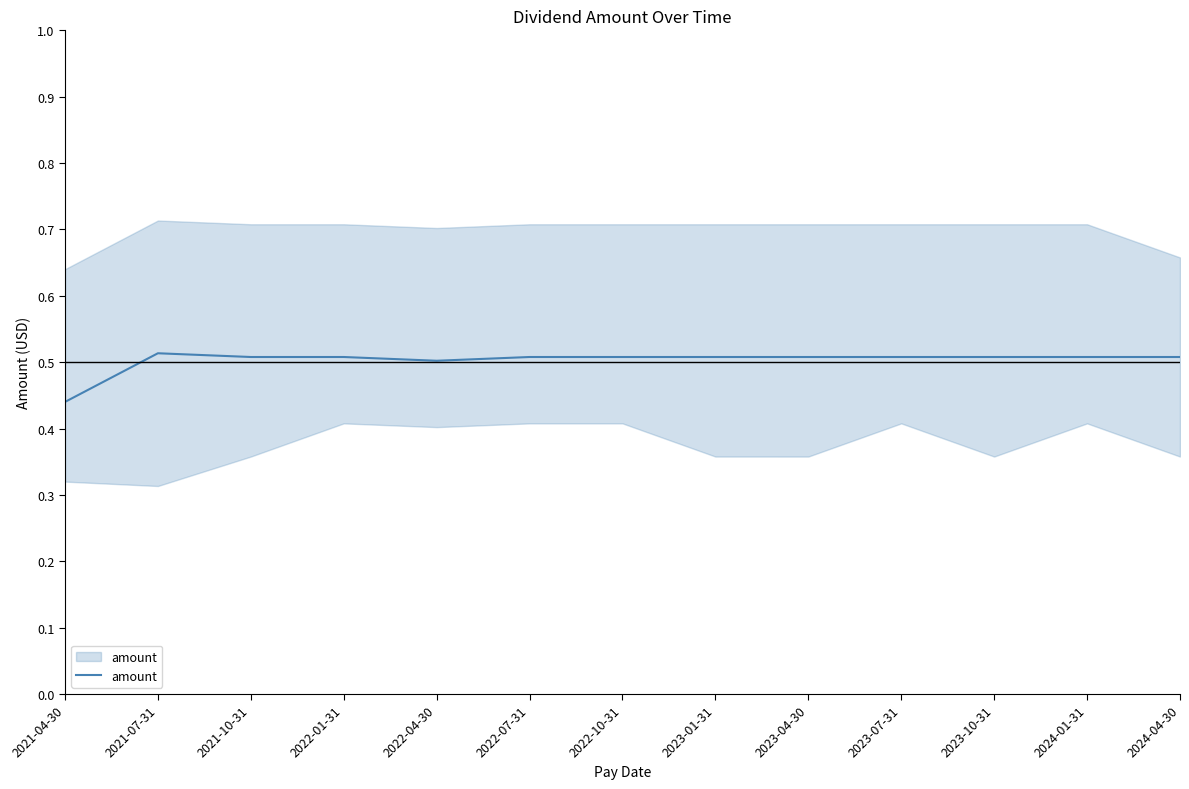

What is the label of the 5th point from the left?

2022-04-30